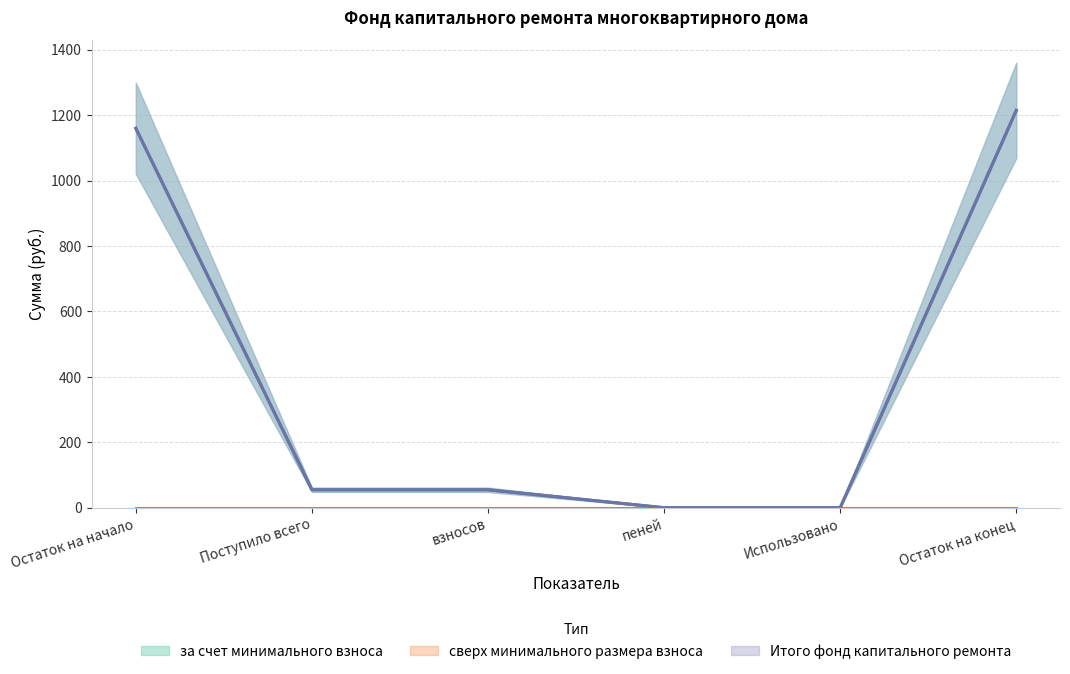

What is the greatest value displayed?

1214.4